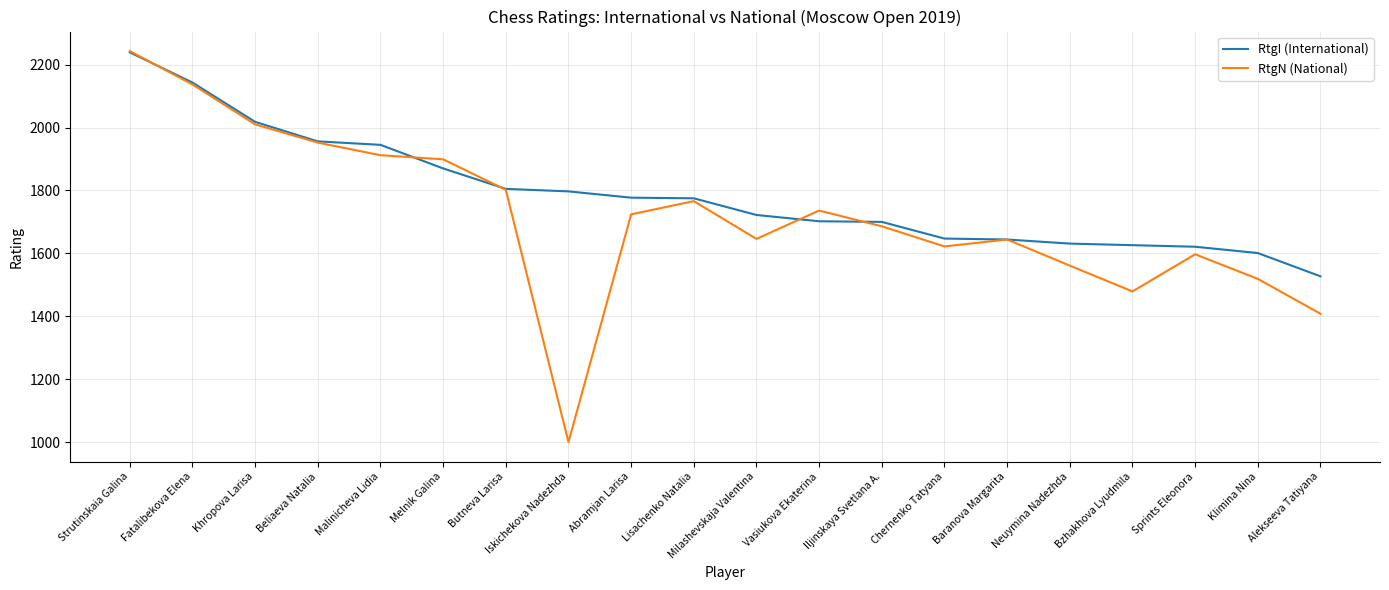

Is it true that RtgN (National) equals 454 at Baranova Margarita?

False